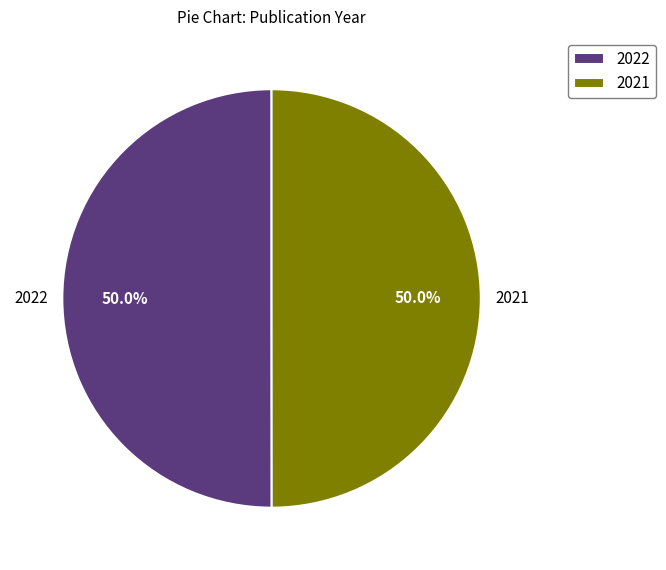

To the nearest percent, what percentage of the pie is 2021?

50%